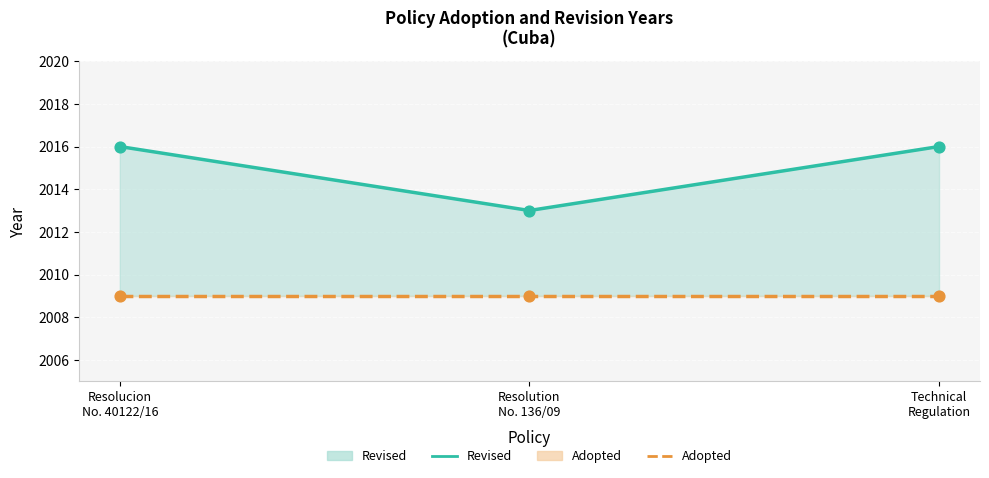

Which series reaches the minimum Y coordinate?

Adopted